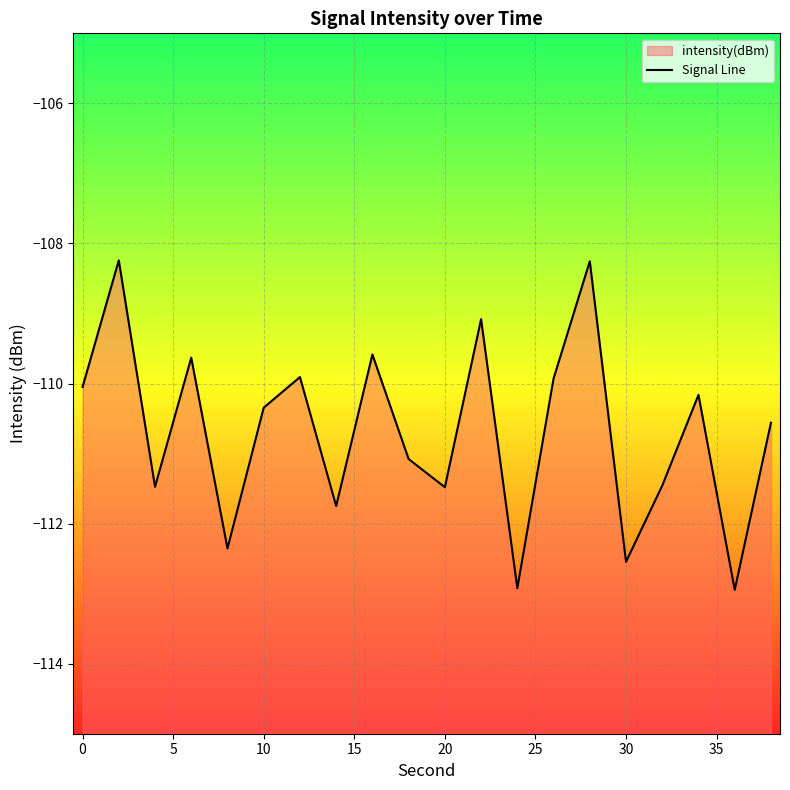

What is the smallest value displayed?

-112.9